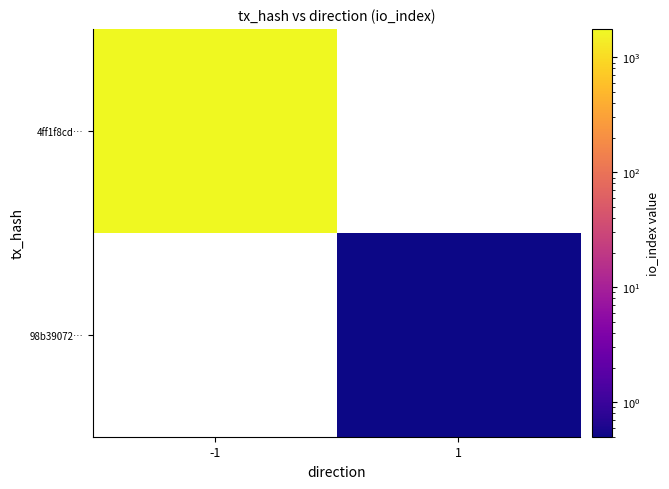

How many values in 4ff1f8cd… are above zero?

1